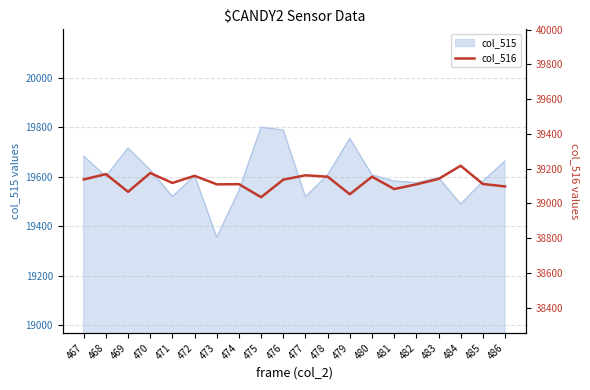

What is the highest value of the col_515 series?

19801